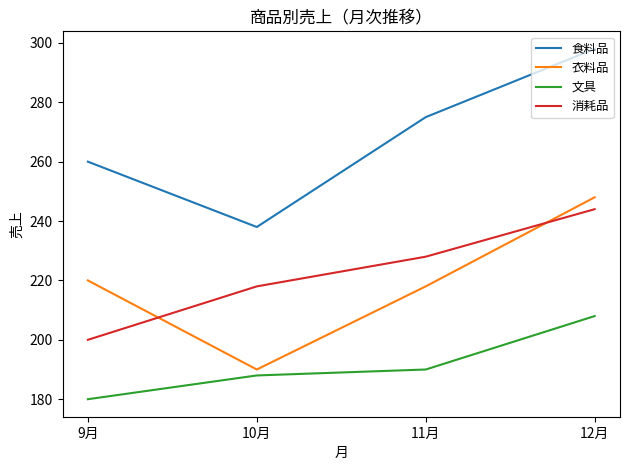

Which series has the widest spread of values?

食料品